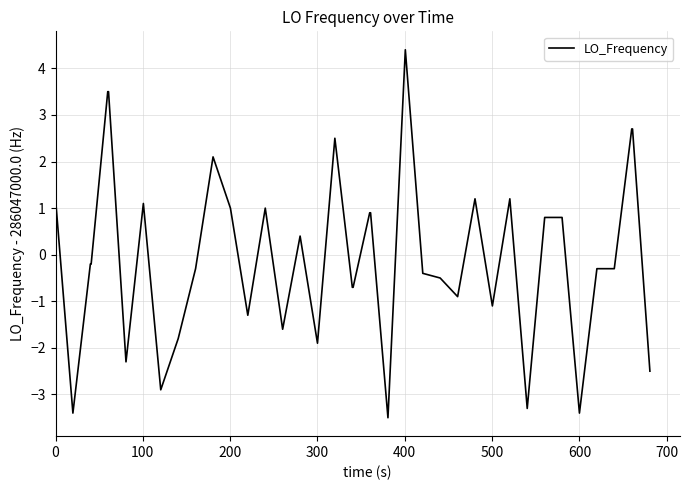

What is the difference between the maximum and minimum values?

7.9